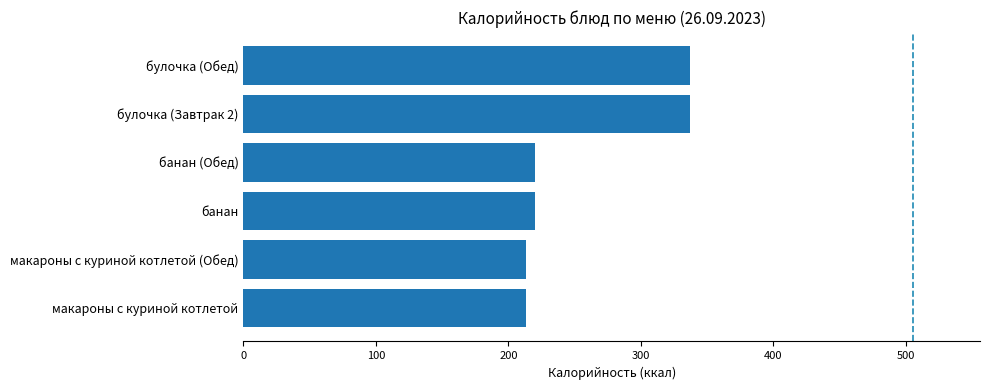

Reading top to bottom, extract all data points from this chart.

булочка (Обед)=337	булочка (Завтрак 2)=337	банан (Обед)=220	банан=220	макароны с куриной котлетой (Обед)=213	макароны с куриной котлетой=213